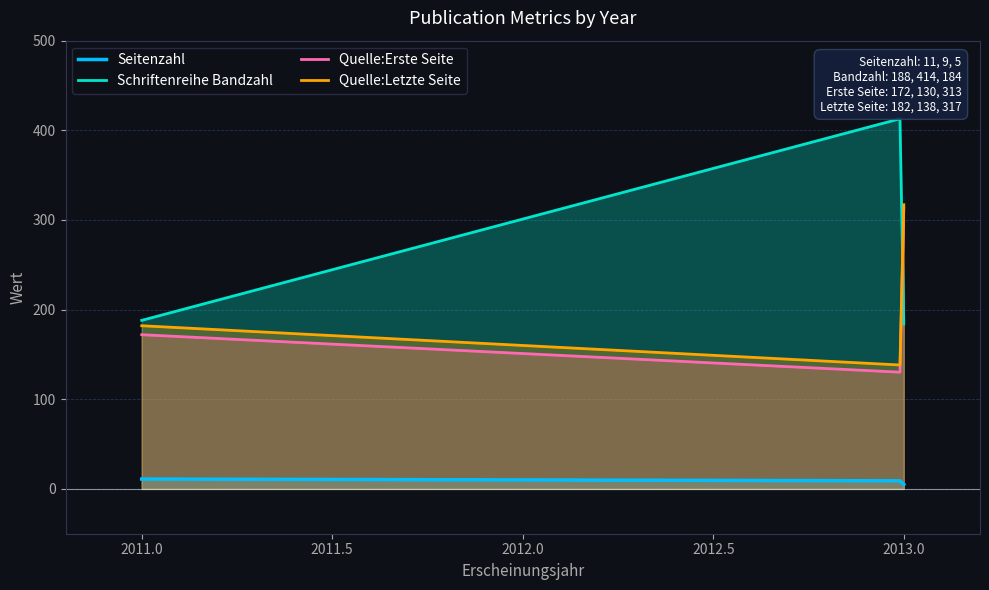

Rank the series by their maximum value, from highest to lowest.

Schriftenreihe Bandzahl, Quelle:Letzte Seite, Quelle:Erste Seite, Seitenzahl